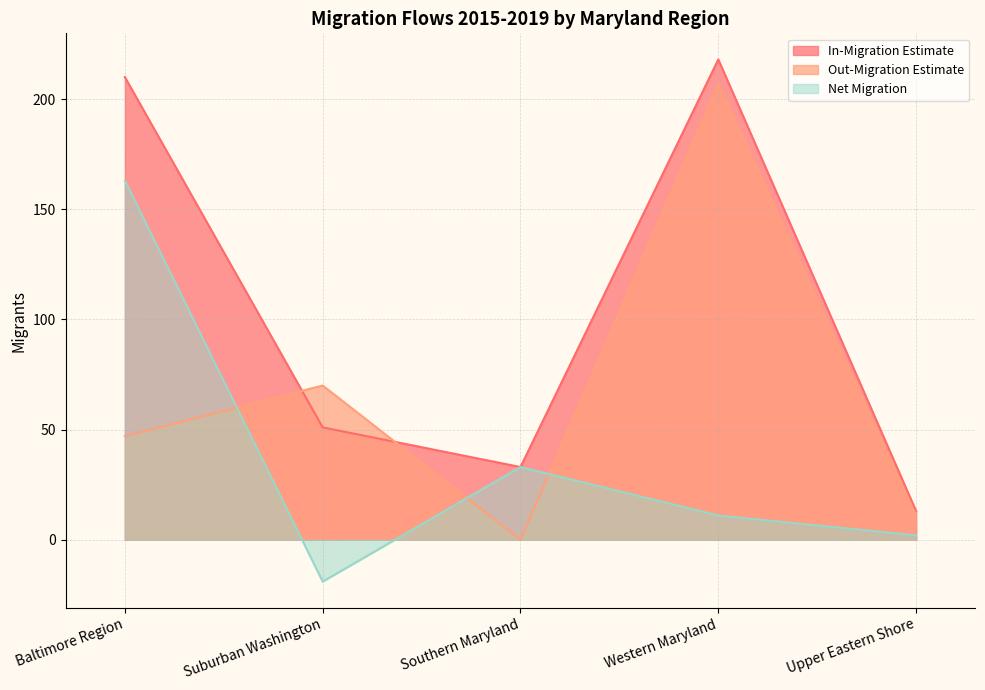

Which series has the largest total across all categories?

In-Migration Estimate